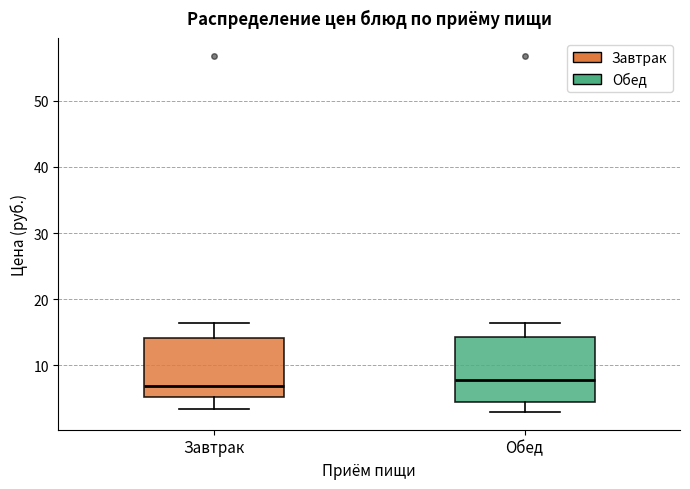

Reading left to right, transcribe this box plot: for each box, give where its median line is, the range the box spans, and where its two whiskers end, as read against the y-axis. The values are not printed on the chart, so give them approximately, as read against the axis.

Завтрак: median 7, box 5 to 14, whiskers 3 to 16
Обед: median 8, box 4 to 14, whiskers 3 to 16